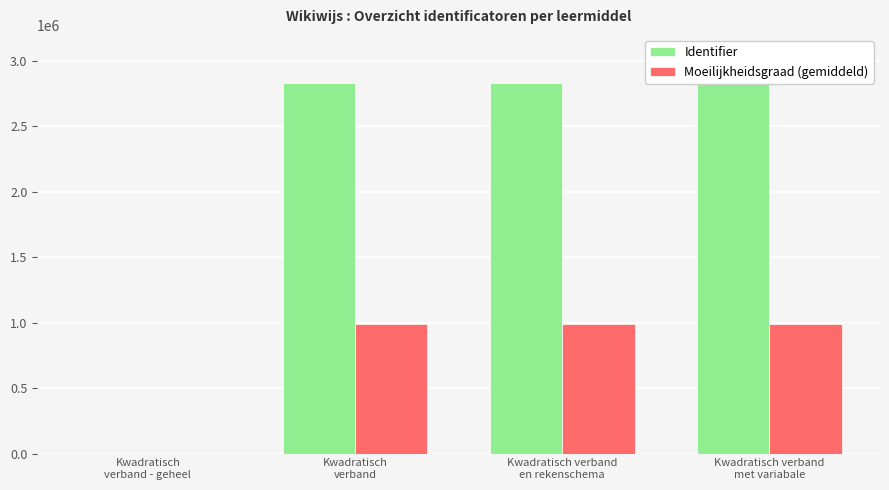

How many bars are there in each group?

2